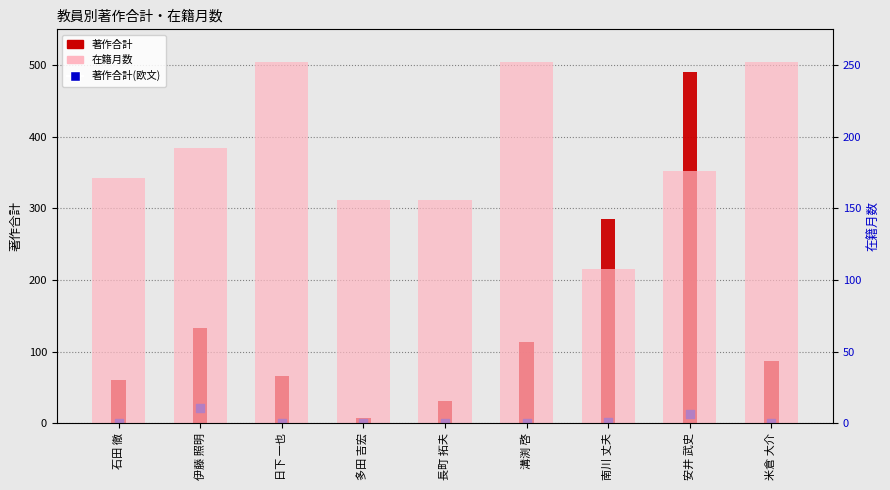

What is the total value across all series at 日下 一也?

318